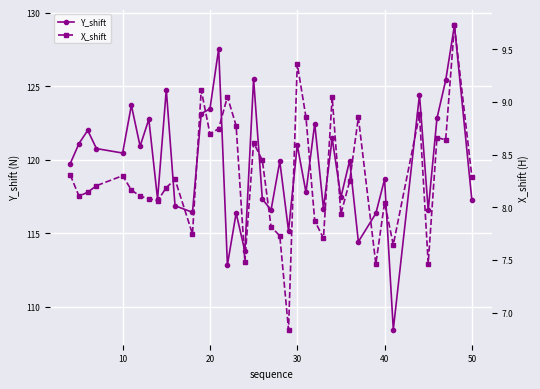

Rank the series by their average value, from lowest to highest.

X_shift, Y_shift